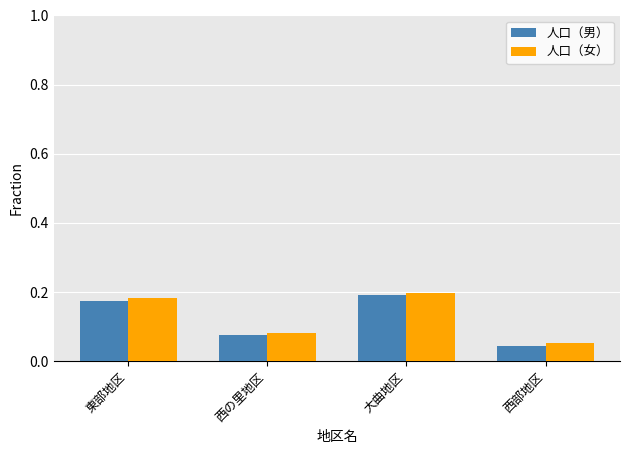

Which series changed the most between 西の里地区 and 大曲地区?

人口（女）